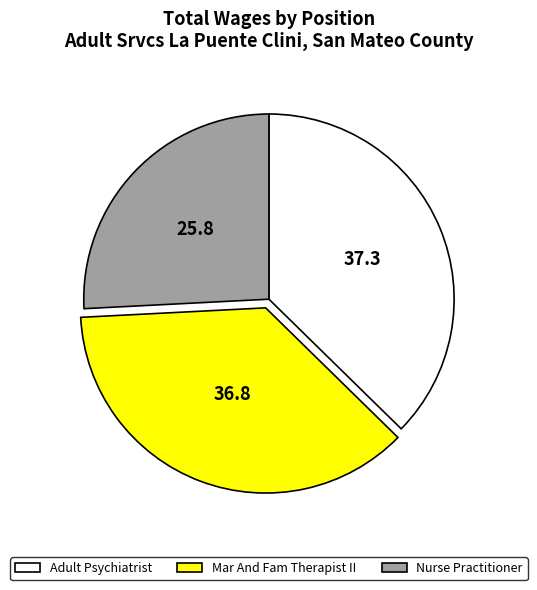

Approximately how many times larger is the value at Nurse Practitioner compared to Mar And Fam Therapist II?

0.7